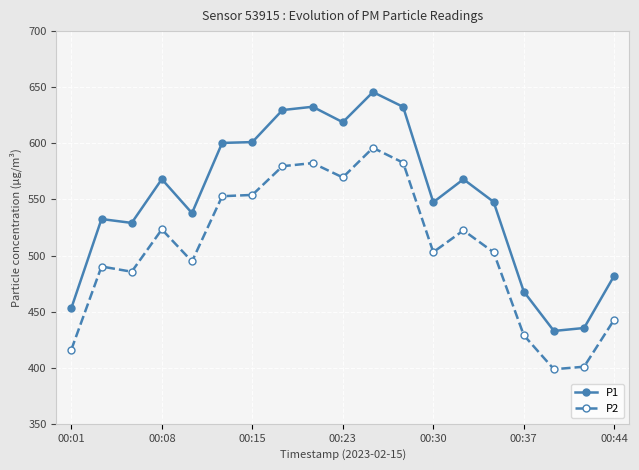

At how many categories does at least one series exceed 551?

9